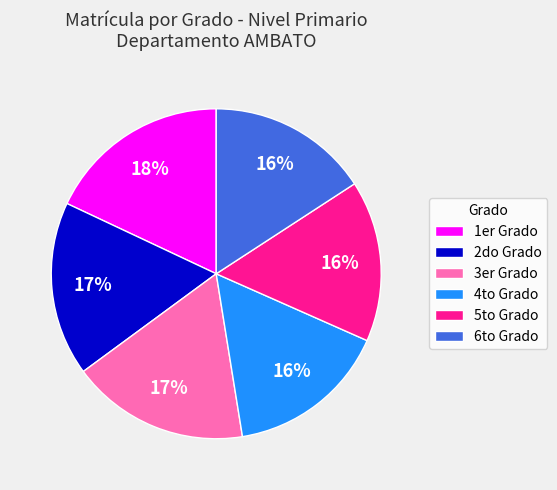

Combined, do 3er Grado and 6to Grado account for over 50%?

No